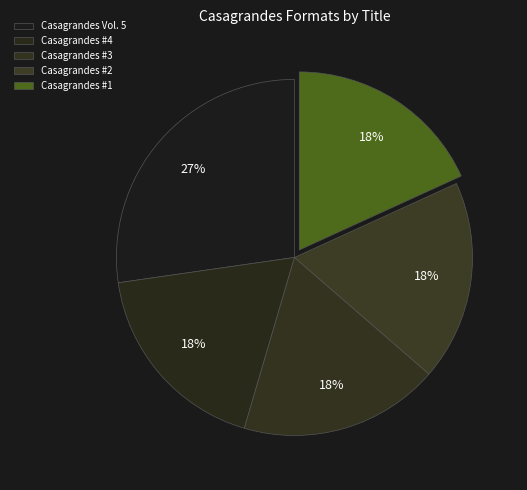

Count the number of slices in the pie.

5